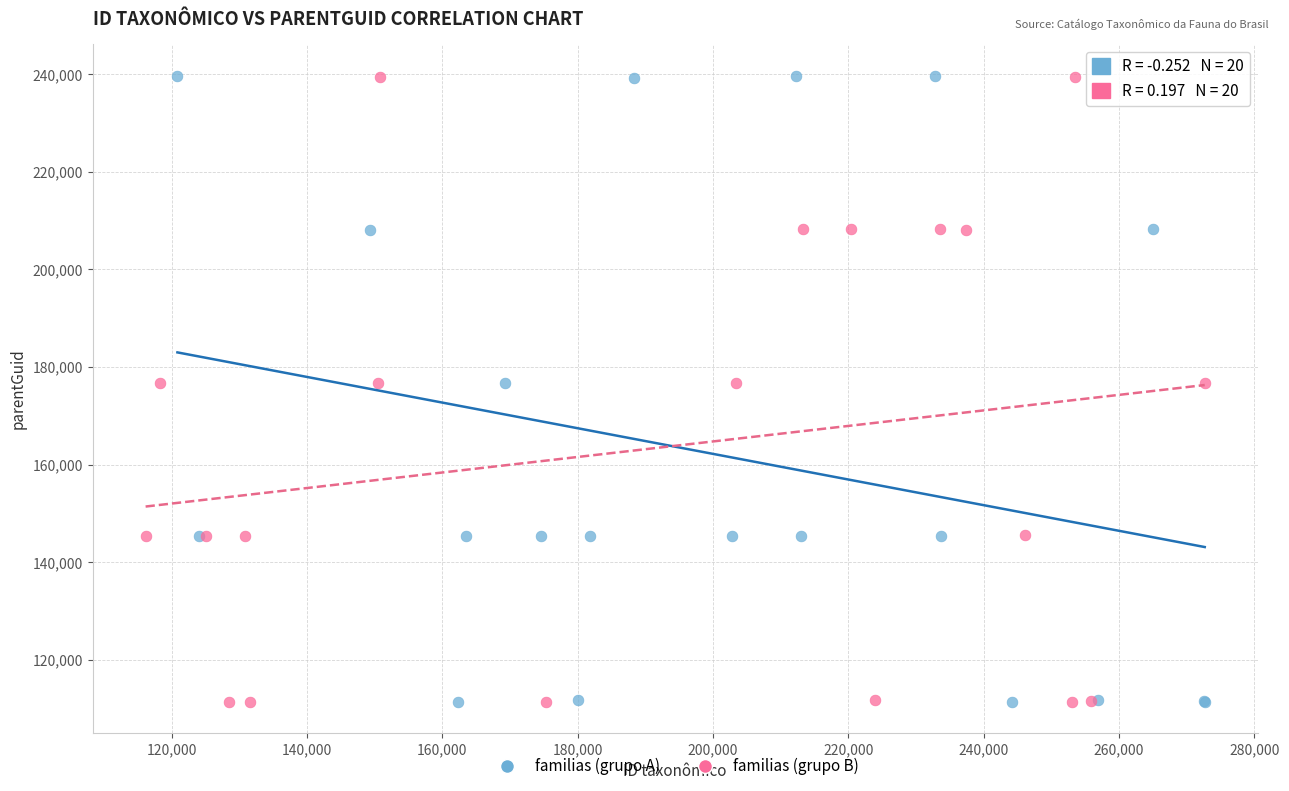

Which series has the largest Y range (max minus min)?

familias (grupo A)